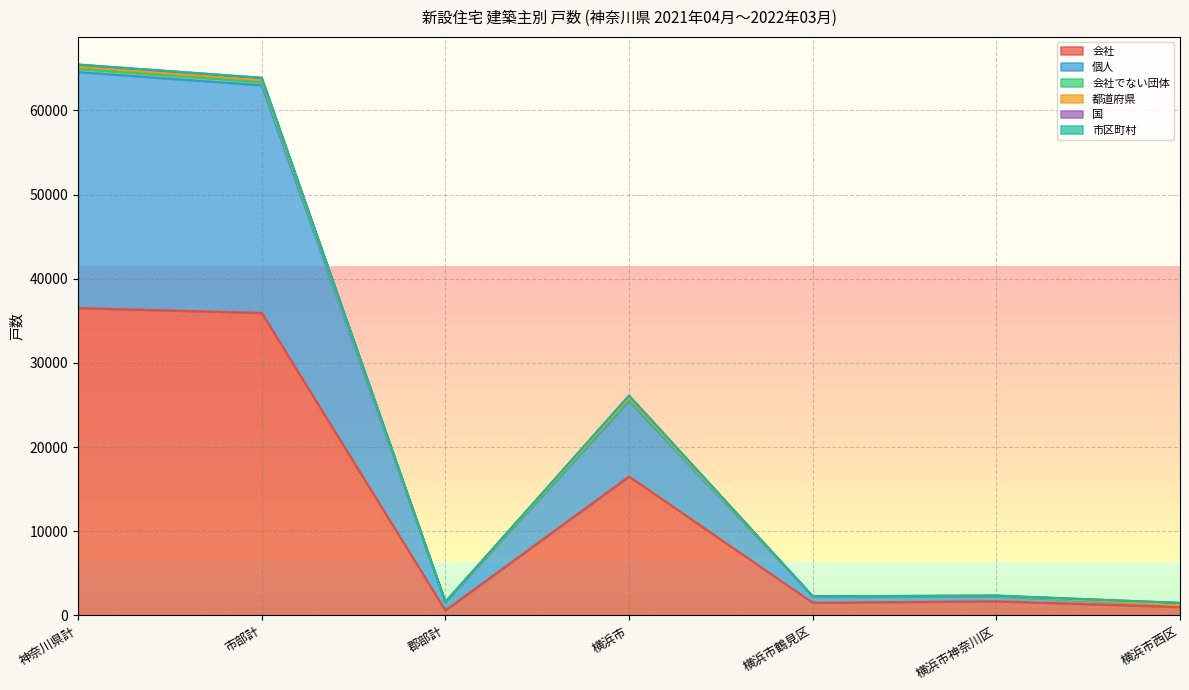

Which category has the lowest value in the 個人 series?

横浜市西区